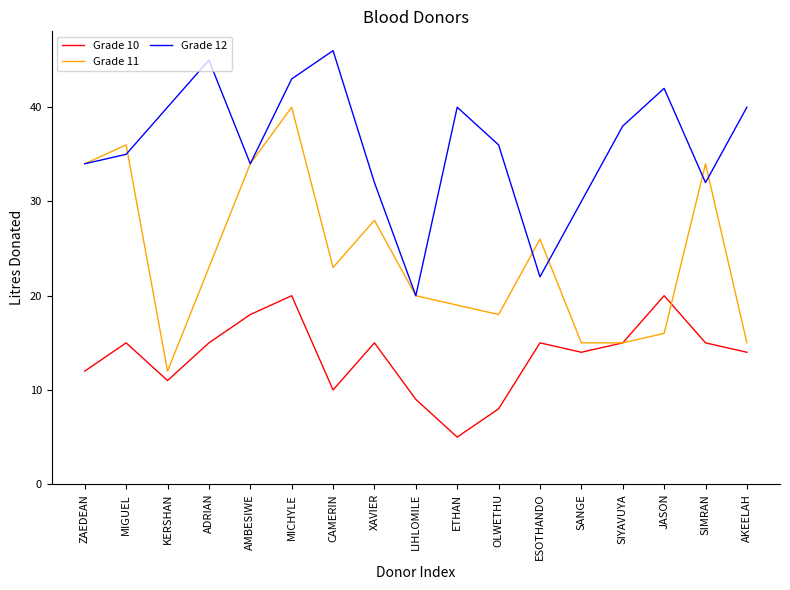

At which category does the chart reach its minimum across all series?

ETHAN